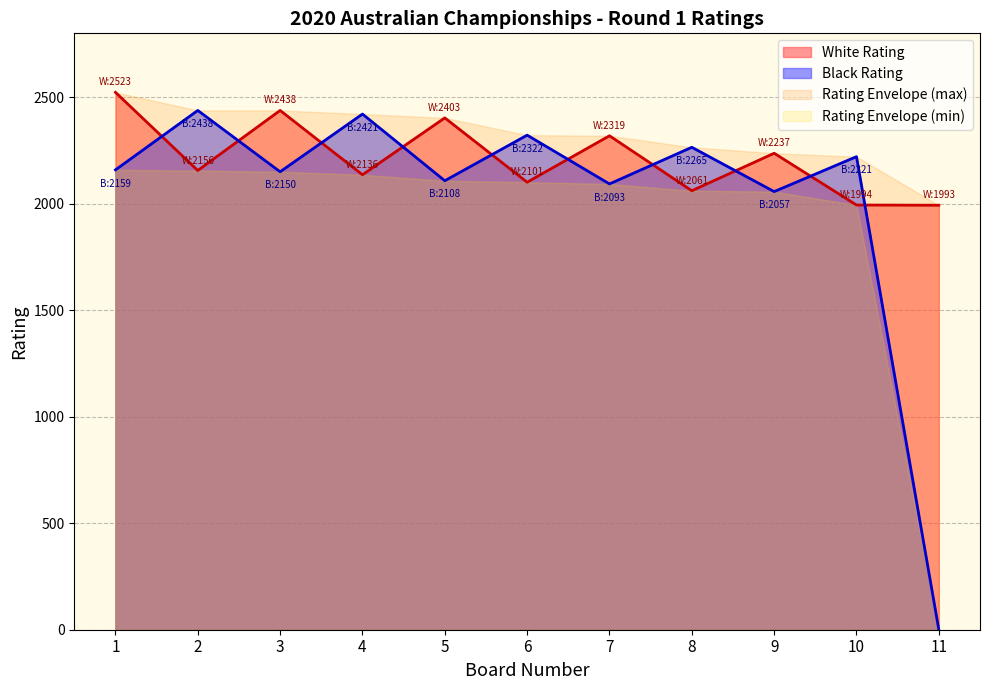

Rank the categories by Black Rating value from lowest to highest.

11, 9, 7, 5, 3, 1, 10, 8, 6, 4, 2